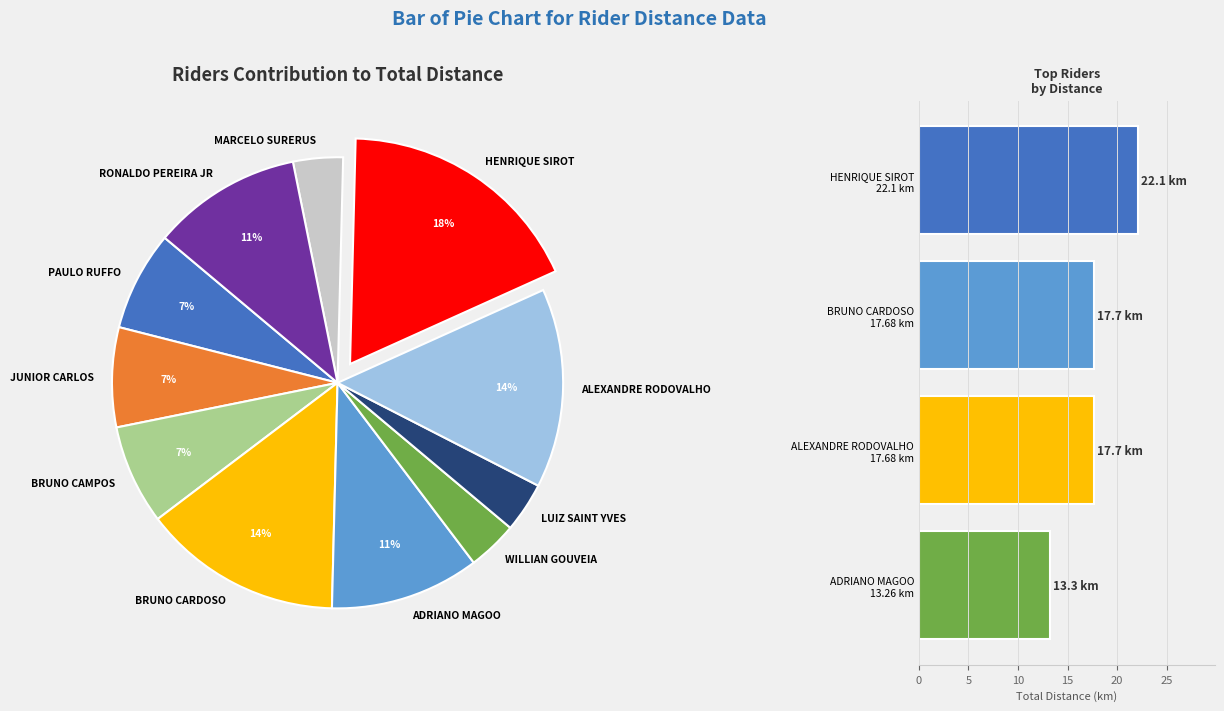

Is there any slice that represents more than half of the pie?

No